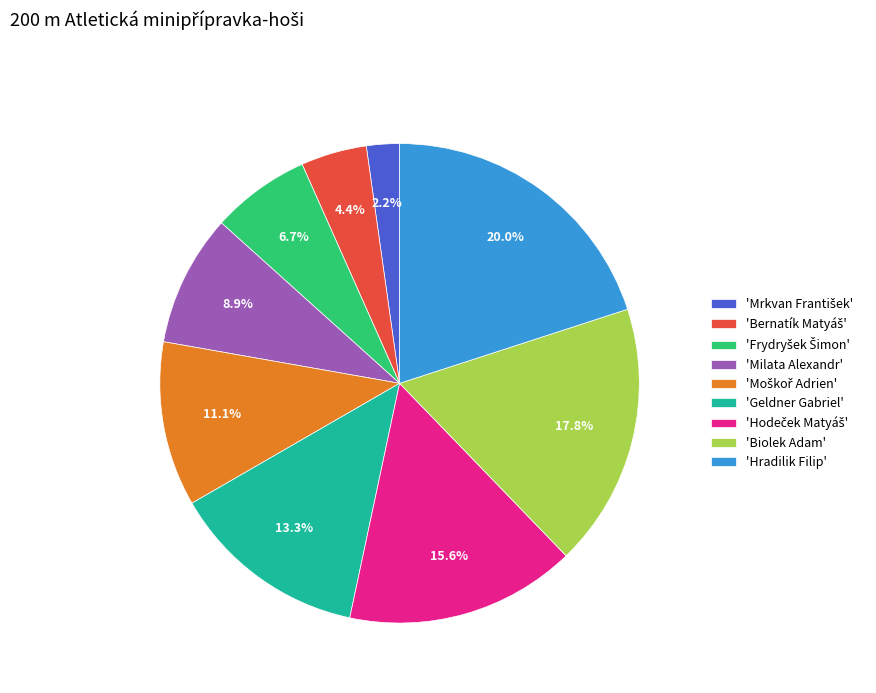

Which has a higher value, 'Hradilik Filip' or 'Biolek Adam'?

'Hradilik Filip'